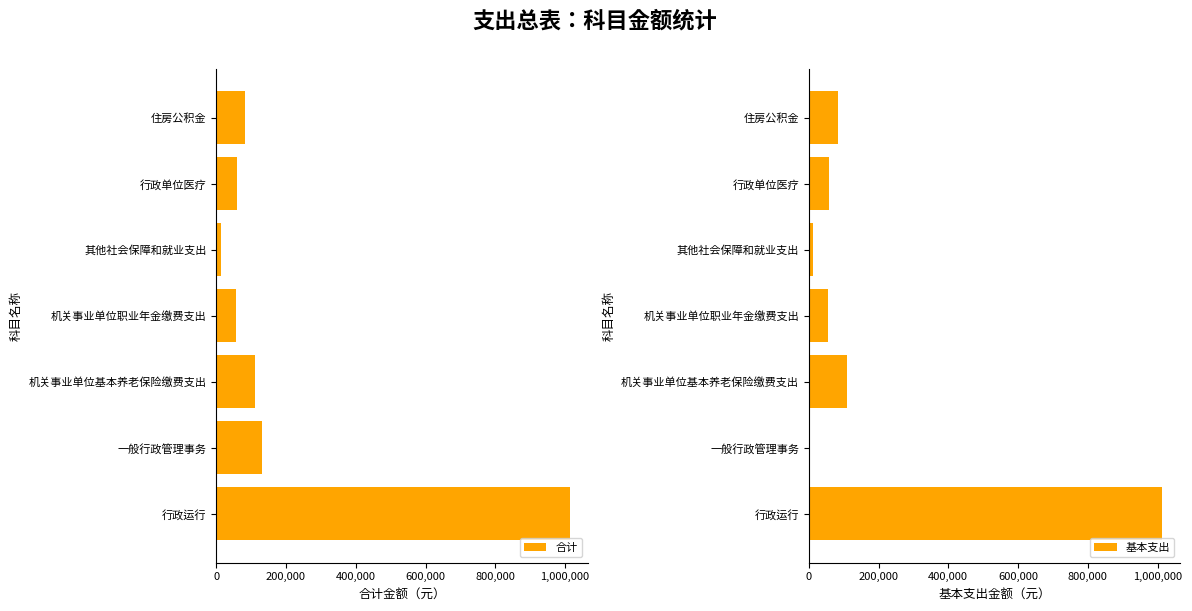

At which label does 合计 reach its minimum?

其他社会保障和就业支出